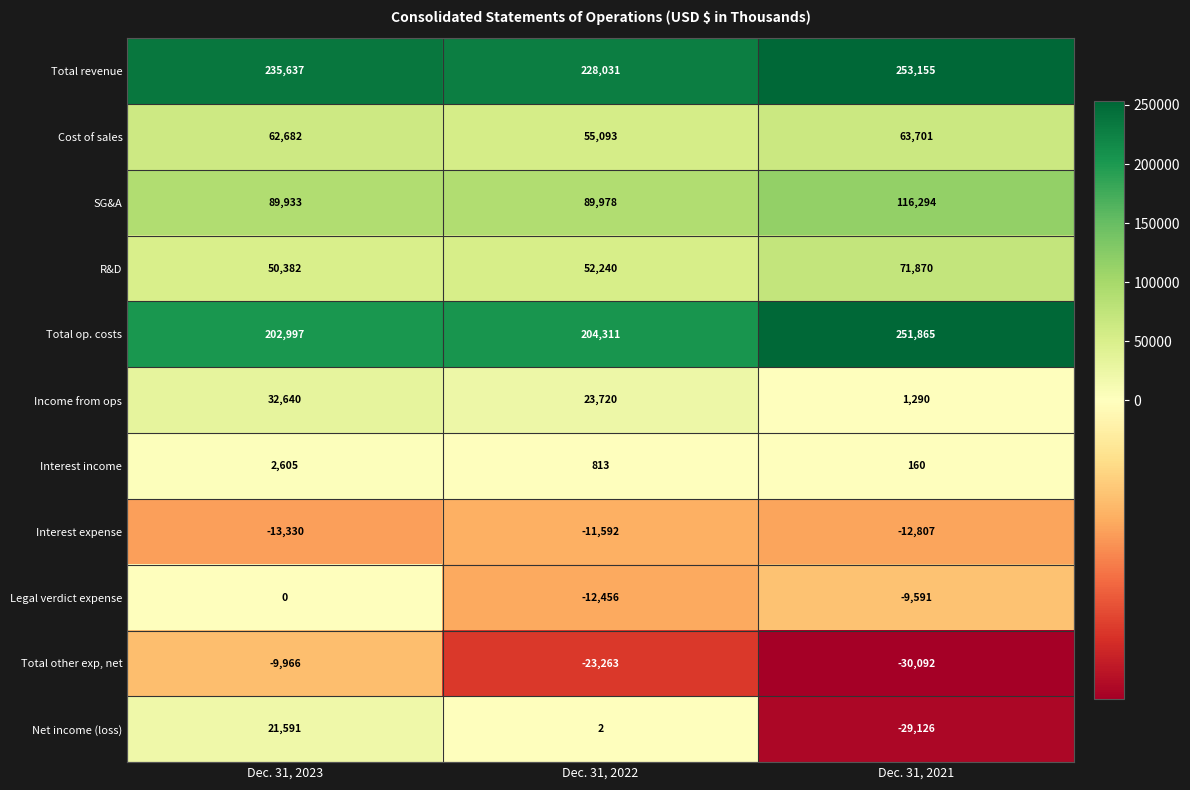

The value of Total other exp, net at Dec. 31, 2023 is -17282. True or false?

False